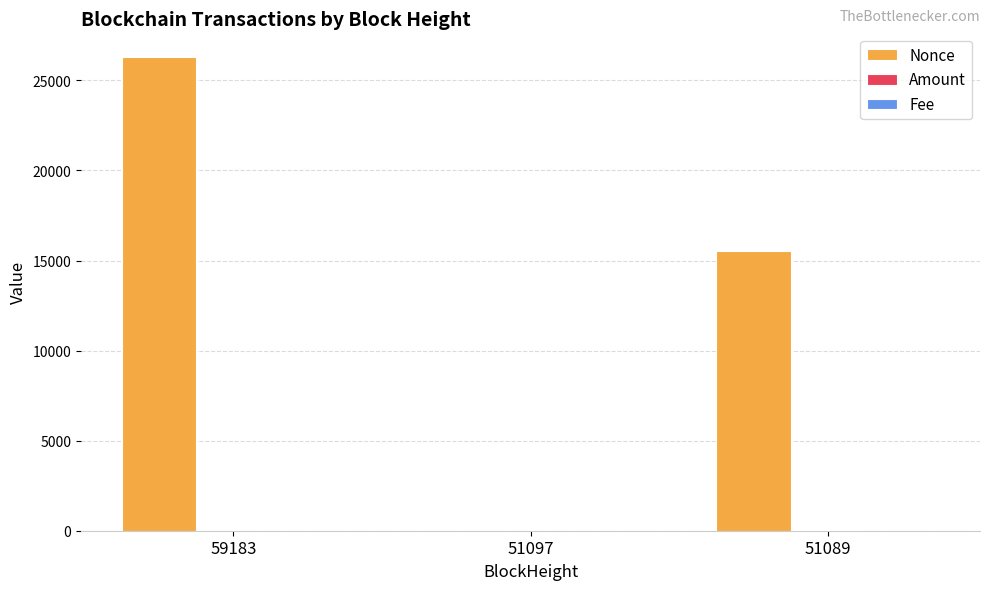

What is the maximum value shown in the chart?

26298.0